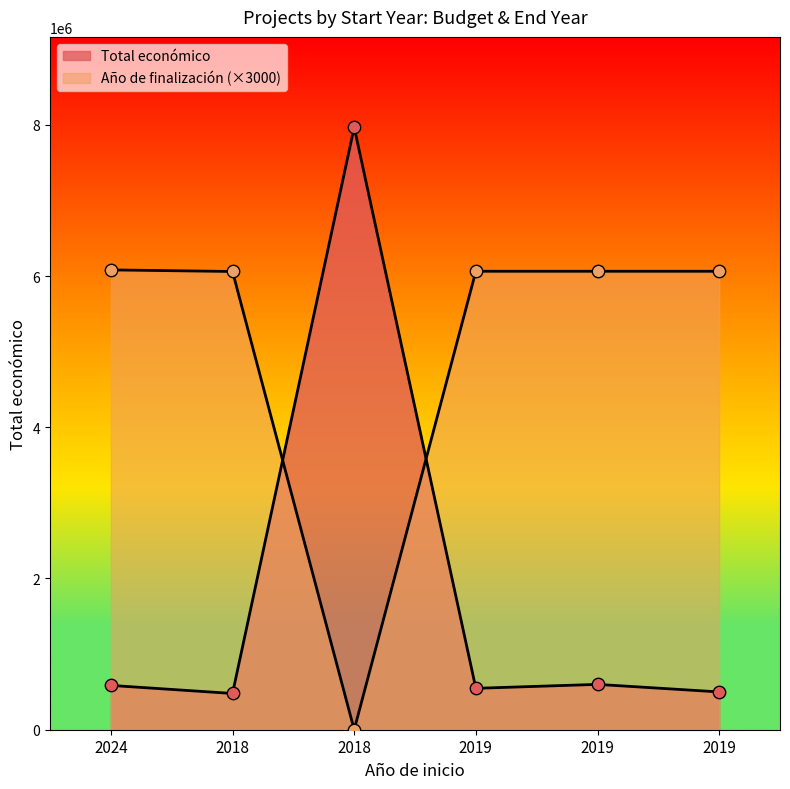

At how many categories does at least one series exceed 4366424?

6